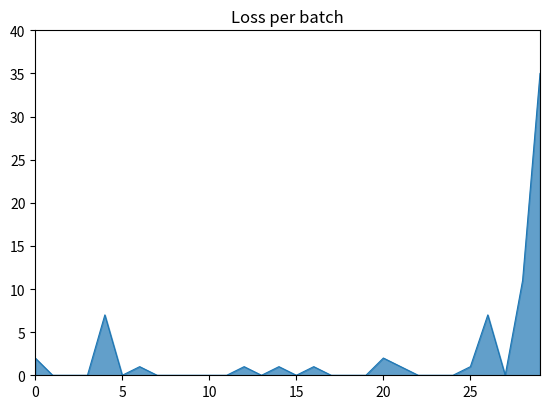

What is the greatest value displayed?

35